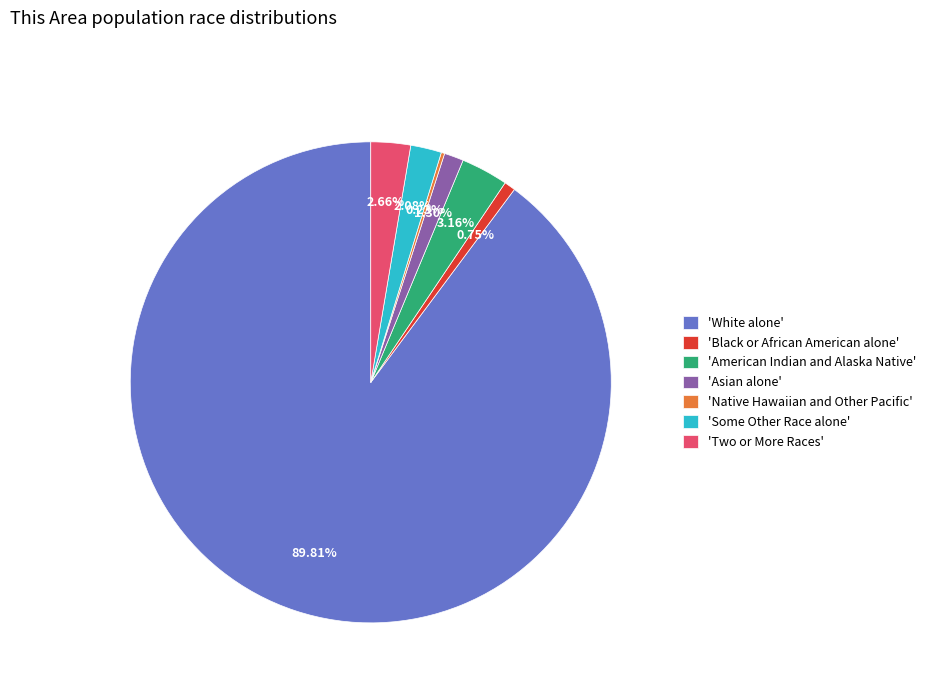

Is the sum of 'Black or African American alone' and 'Some Other Race alone' greater than half?

No